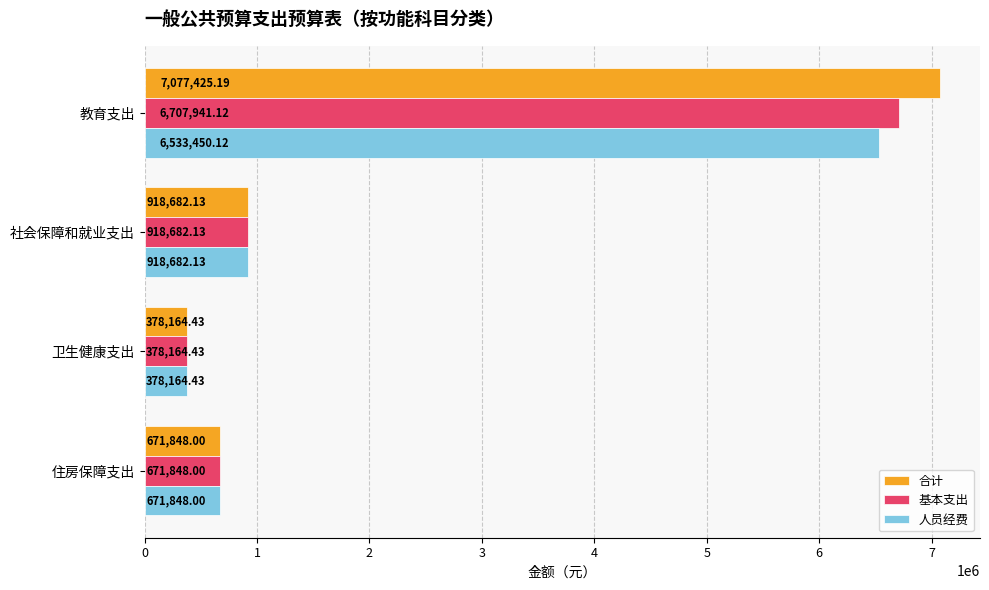

Which series has the largest range (max minus min)?

合计